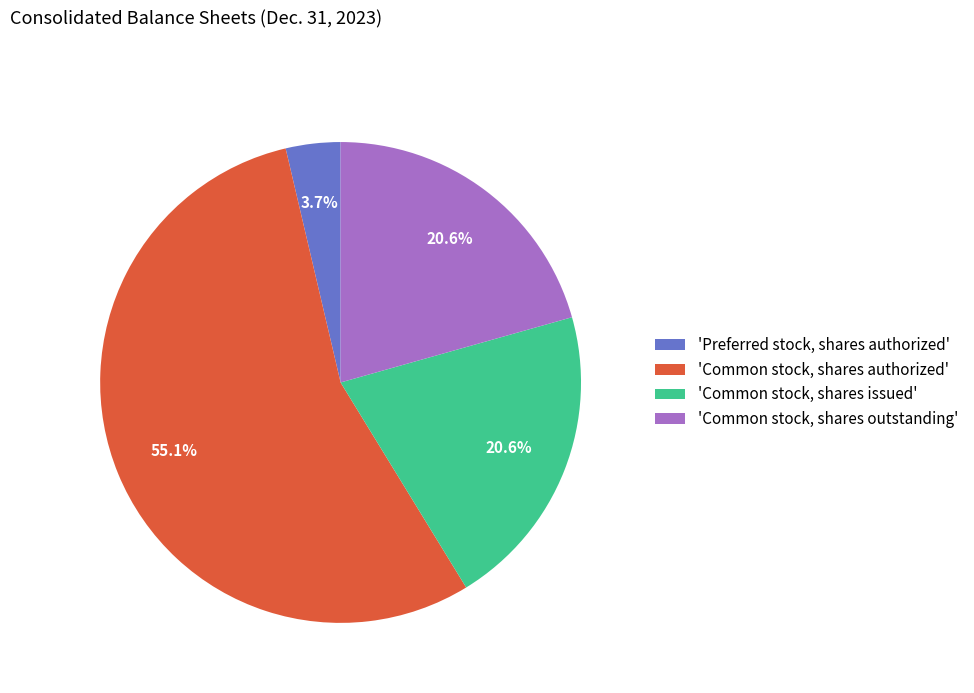

What is the ratio of the value at 'Common stock, shares outstanding' to the value at 'Common stock, shares authorized'?

0.4